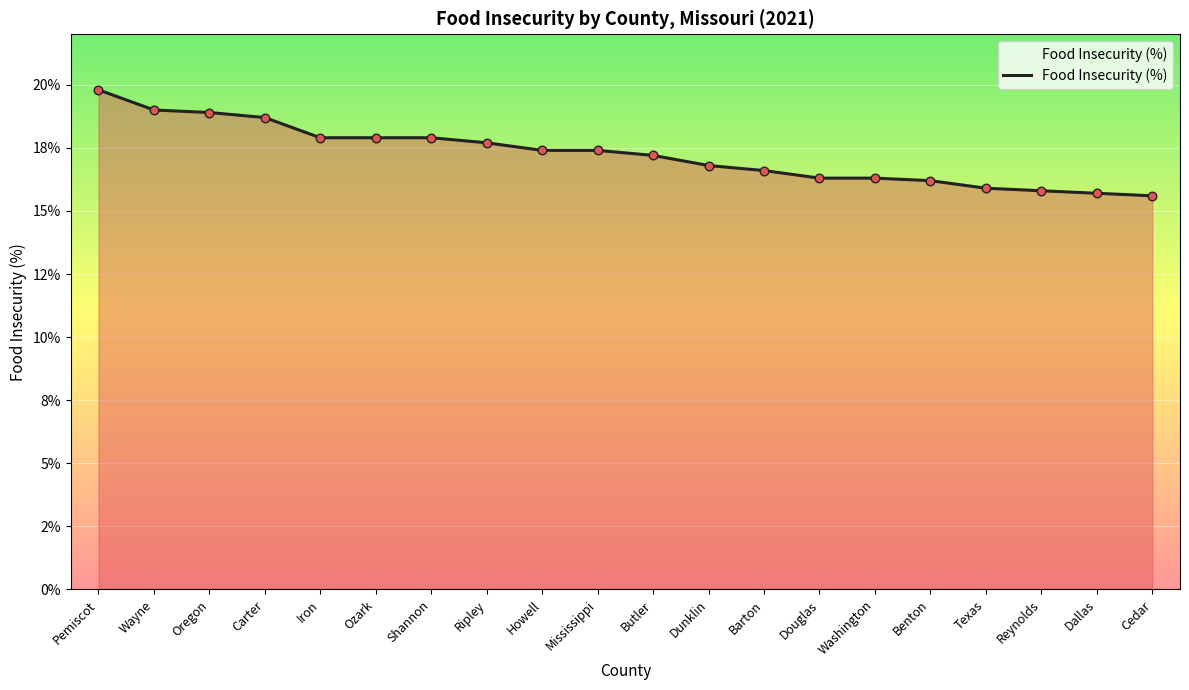

Between Shannon and Dallas, which is larger?

Shannon